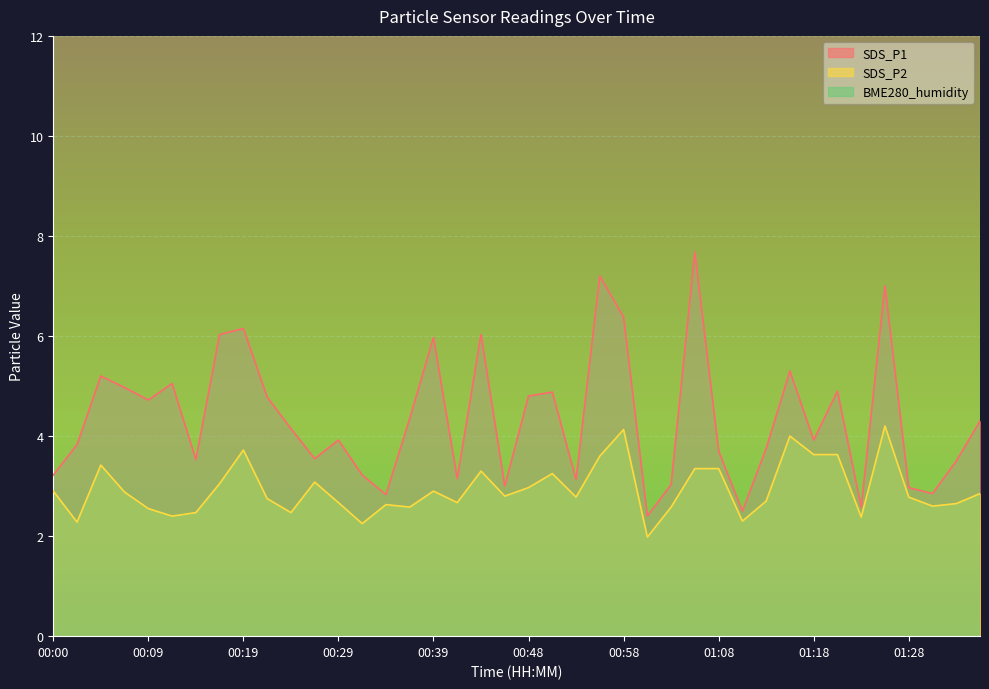

In SDS_P2, how many points are lower than both neighbors (excluding endpoints)?

12